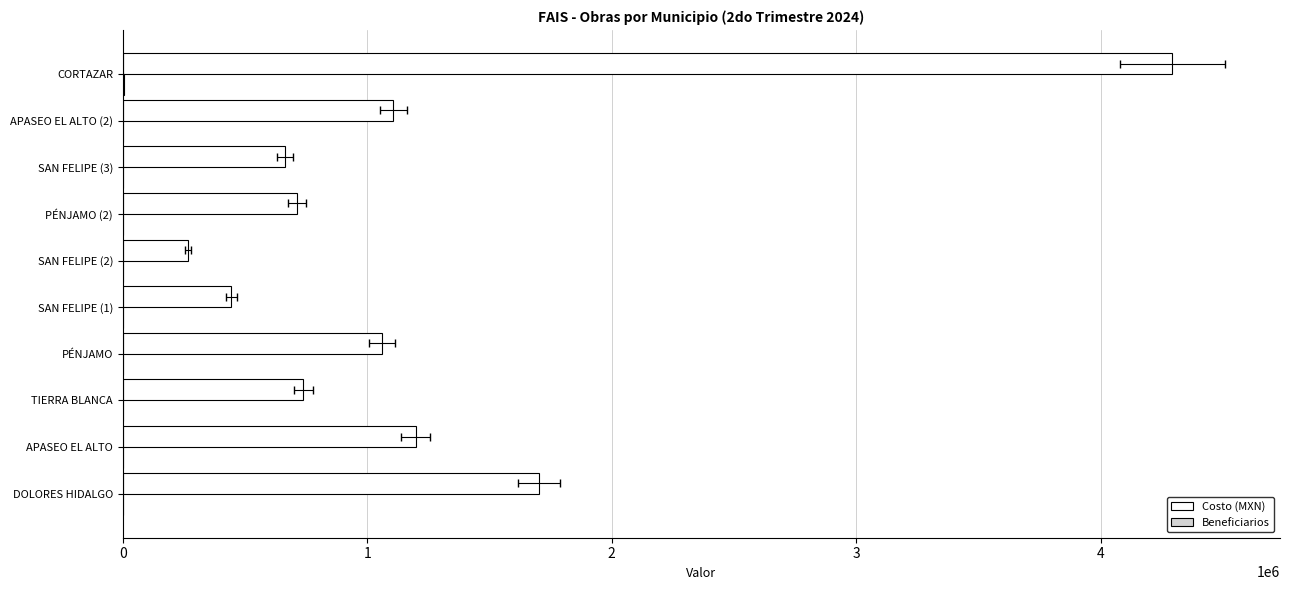

List the series in order of their overall mean, lowest first.

Beneficiarios, Costo (MXN)